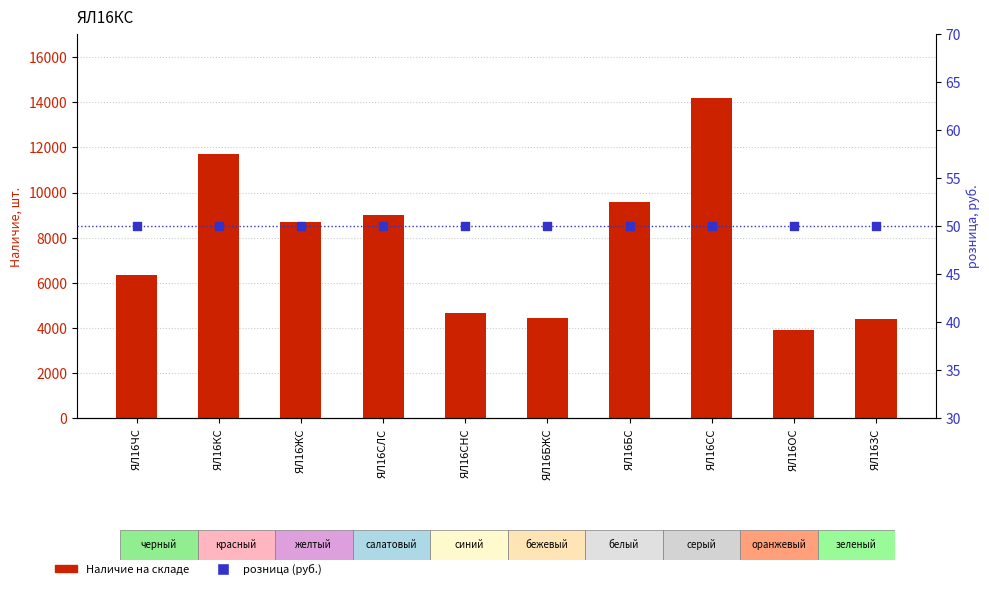

What are all the series names shown in the legend?

Наличие на складе, розница (руб.)